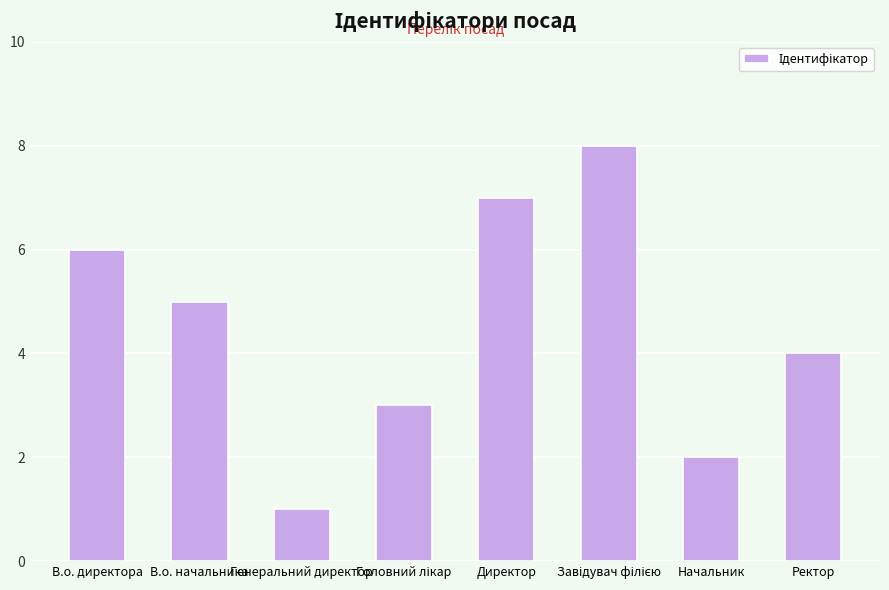

The chart shows a value of 1 at Начальник. True or false?

False